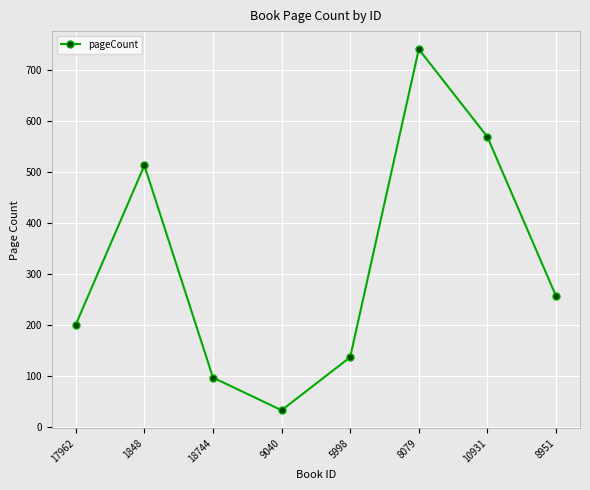

Read the value at 17962, to the nearest 10.

200